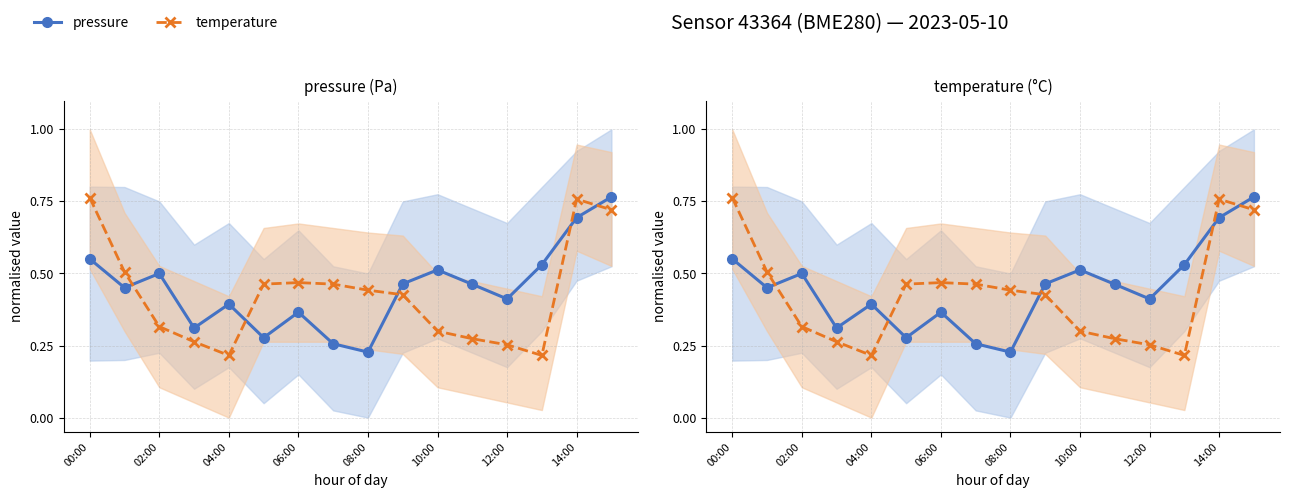

True or false: temperature and pressure cross at least once.

True